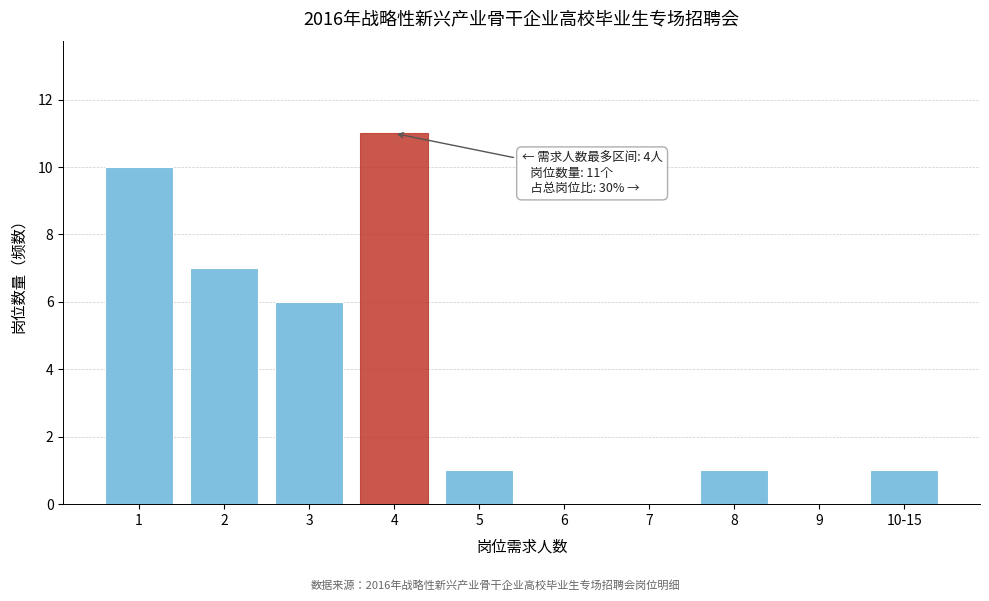

Reading right to left, transcribe all the data shown in this chart.

10-15=1	9=0	8=1	7=0	6=0	5=1	4=11	3=6	2=7	1=10